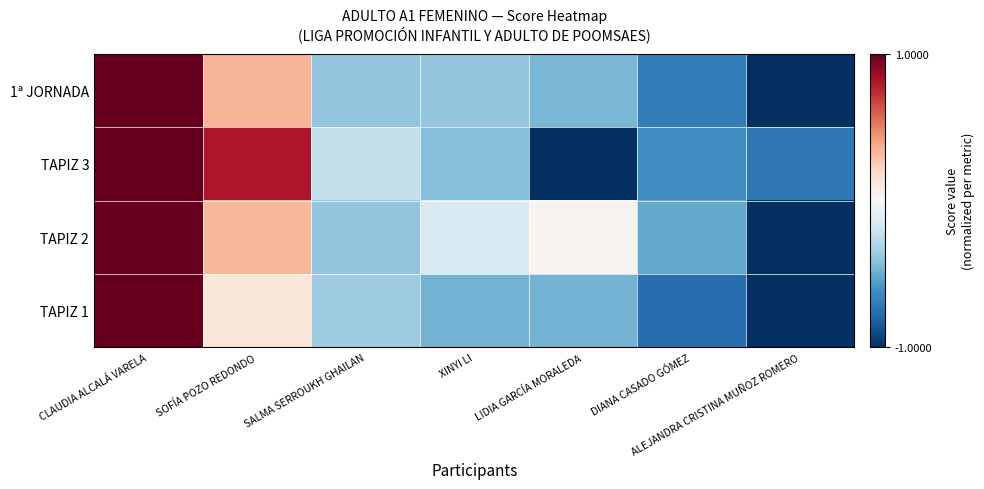

Reading left to right, what are all the values shown in this chart?

TAPIZ 1: CLAUDIA ALCALÁ VARELA=1.0	SOFÍA POZO REDONDO=0.1	SALMA SERROUKH GHAILAN=-0.4	XINYI LI=-0.5	LIDIA GARCÍA MORALEDA=-0.5	DIANA CASADO GÓMEZ=-0.8	ALEJANDRA CRISTINA MUÑOZ ROMERO=-1.0
TAPIZ 2: CLAUDIA ALCALÁ VARELA=1.0	SOFÍA POZO REDONDO=0.3	SALMA SERROUKH GHAILAN=-0.4	XINYI LI=-0.2	LIDIA GARCÍA MORALEDA=0.0	DIANA CASADO GÓMEZ=-0.5	ALEJANDRA CRISTINA MUÑOZ ROMERO=-1.0
TAPIZ 3: CLAUDIA ALCALÁ VARELA=1.0	SOFÍA POZO REDONDO=0.8	SALMA SERROUKH GHAILAN=-0.2	XINYI LI=-0.4	LIDIA GARCÍA MORALEDA=-1.0	DIANA CASADO GÓMEZ=-0.6	ALEJANDRA CRISTINA MUÑOZ ROMERO=-0.7
1ª JORNADA: CLAUDIA ALCALÁ VARELA=1.0	SOFÍA POZO REDONDO=0.3	SALMA SERROUKH GHAILAN=-0.4	XINYI LI=-0.4	LIDIA GARCÍA MORALEDA=-0.5	DIANA CASADO GÓMEZ=-0.7	ALEJANDRA CRISTINA MUÑOZ ROMERO=-1.0